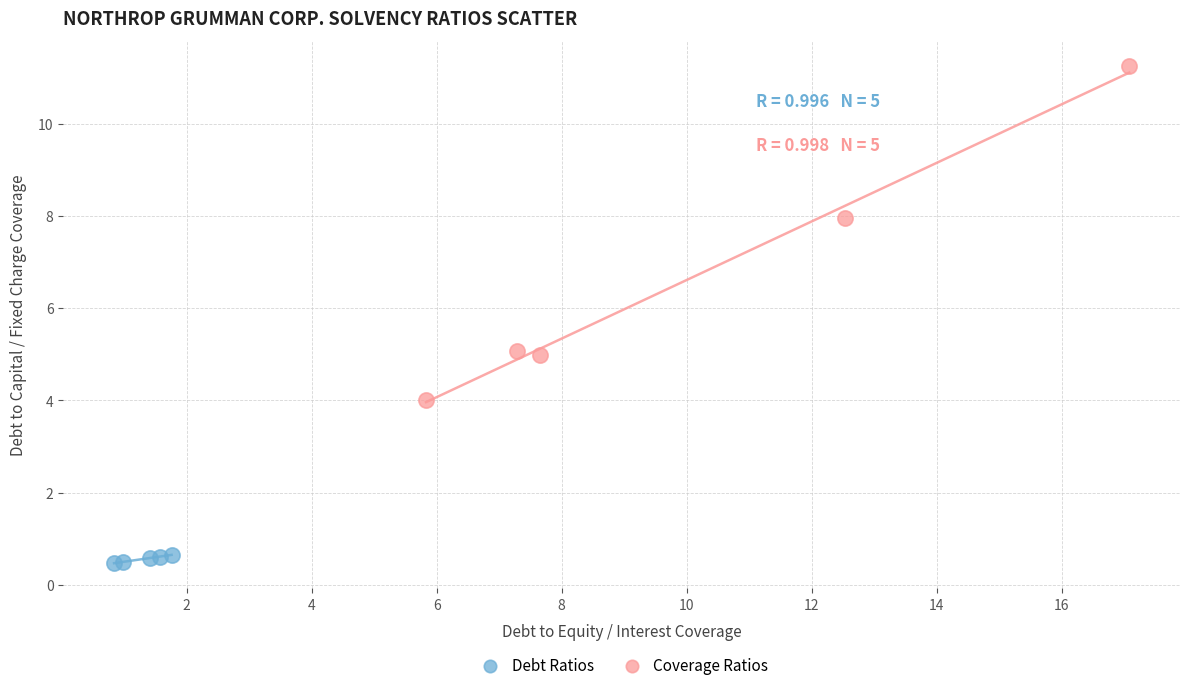

Which series has the widest spread of Y values?

Coverage Ratios